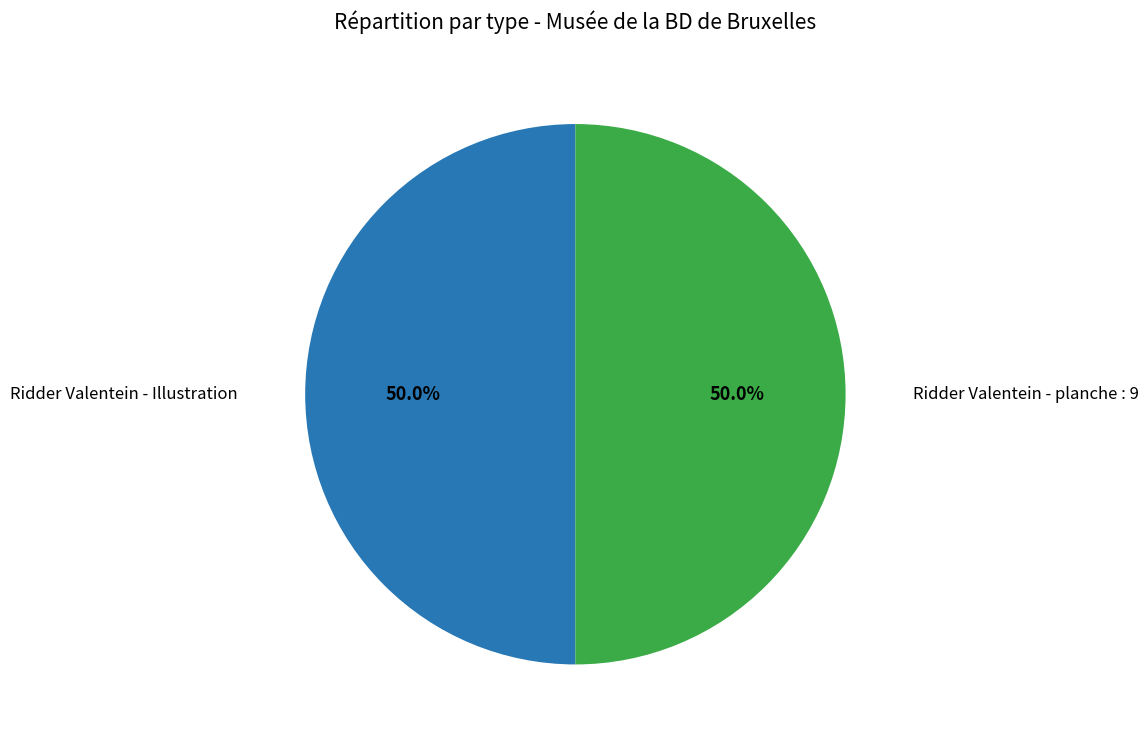

What percentage do Ridder Valentein - Illustration and Ridder Valentein - planche : 9 together represent?

100.0%